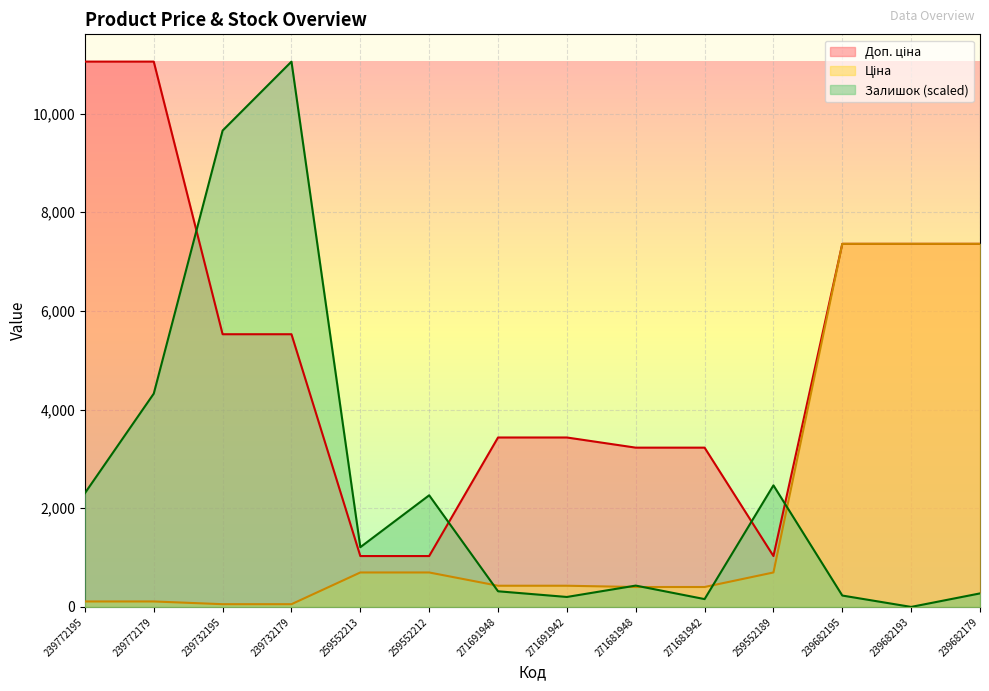

What is the total value across all series at 239682193?

14720.4